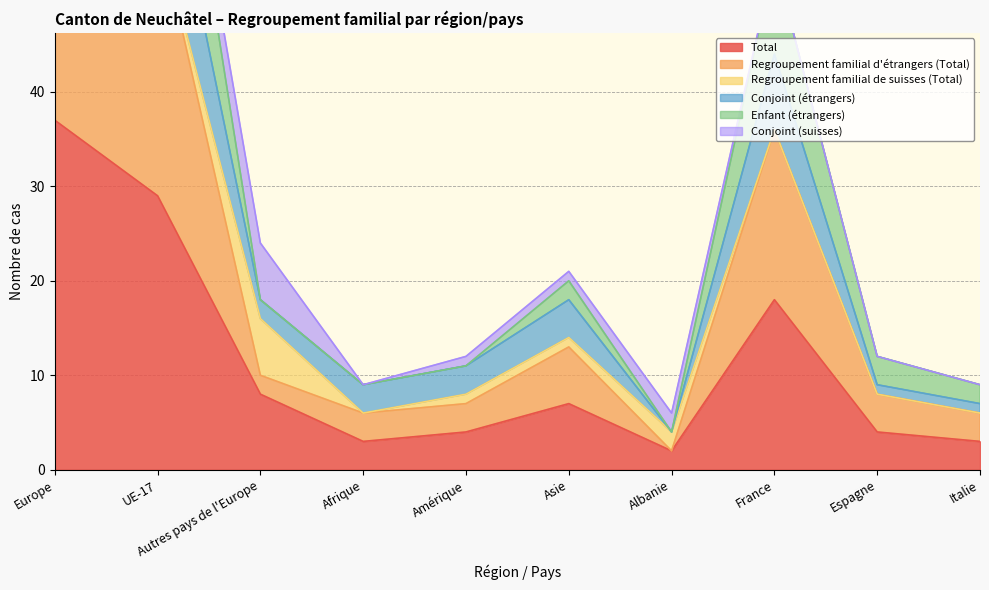

True or false: Conjoint (étrangers) and Total intersect in this chart.

False